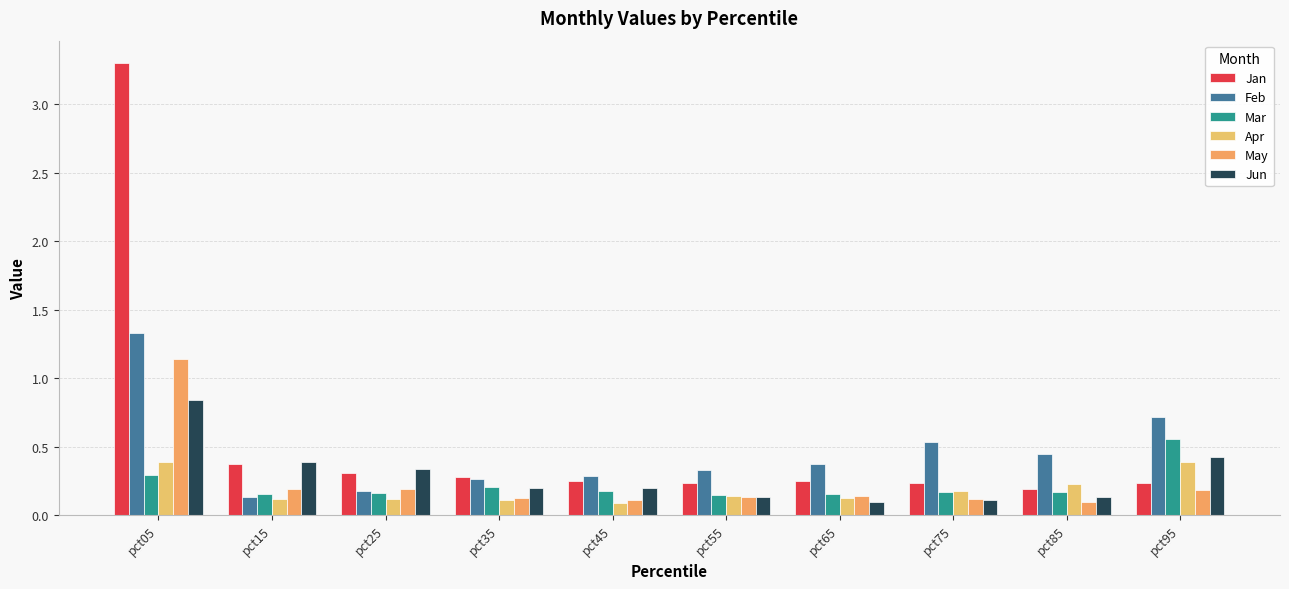

What is the smallest value displayed?

0.1